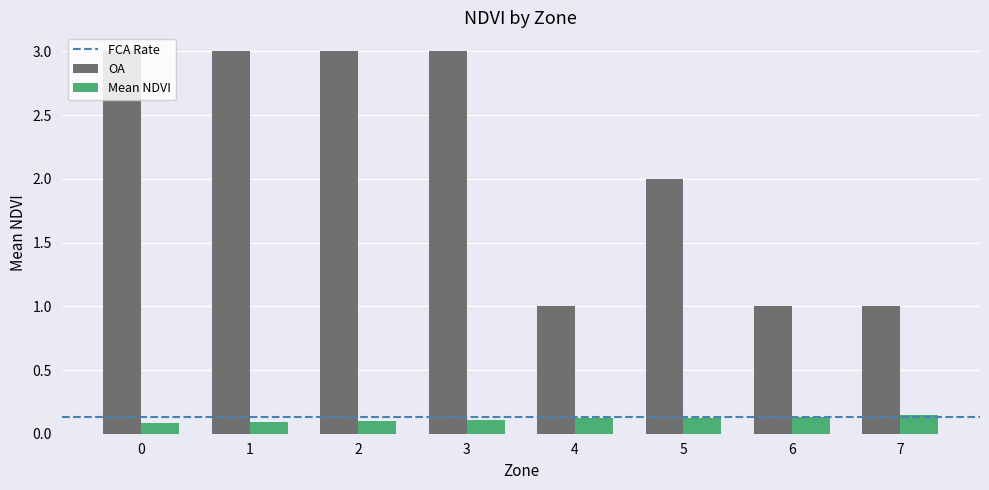

Rank the series by their maximum value, from lowest to highest.

Mean NDVI, OA